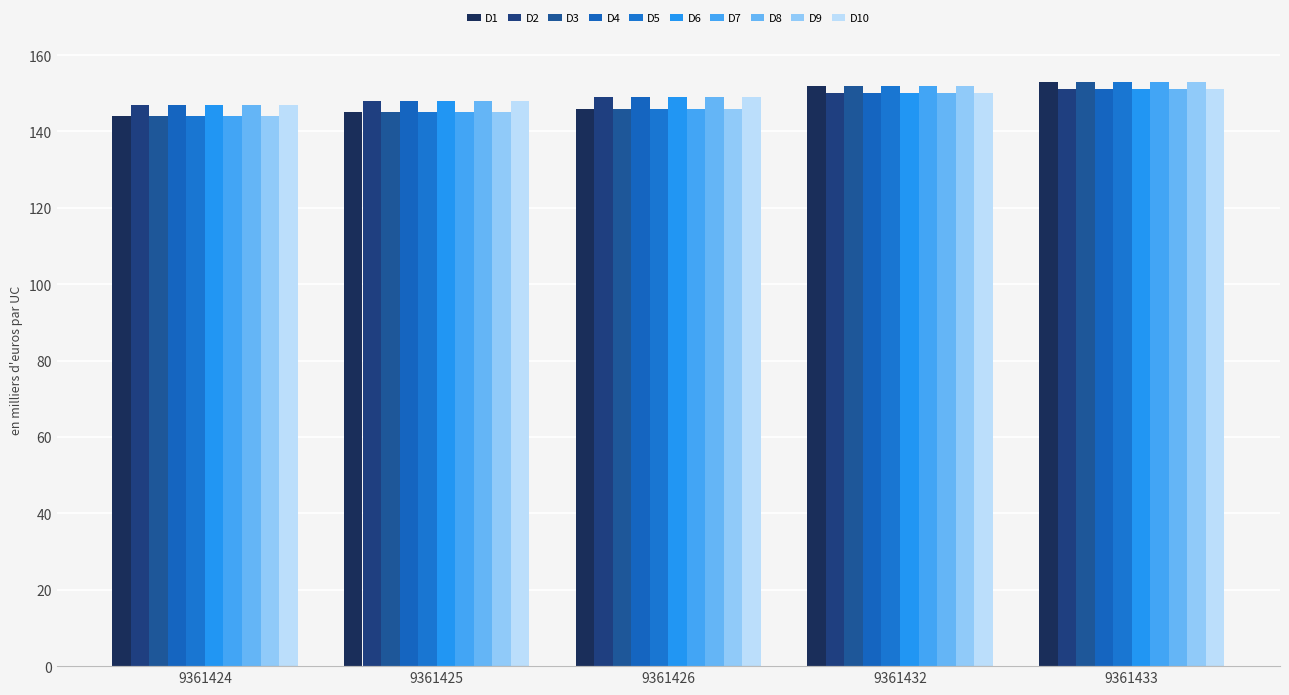

Does the chart contain any negative values?

No